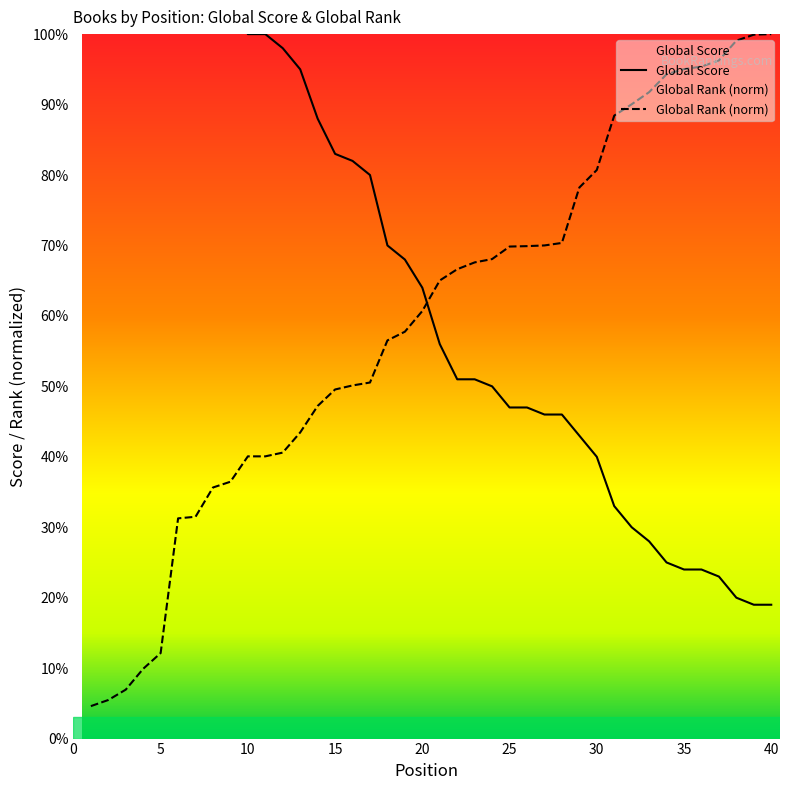

What are all the series names shown in the legend?

Global Score, Global Rank (normalized)